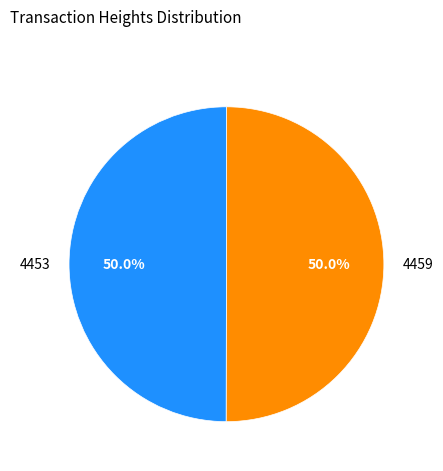

Is it true that 4453 is 40% of the pie?

False